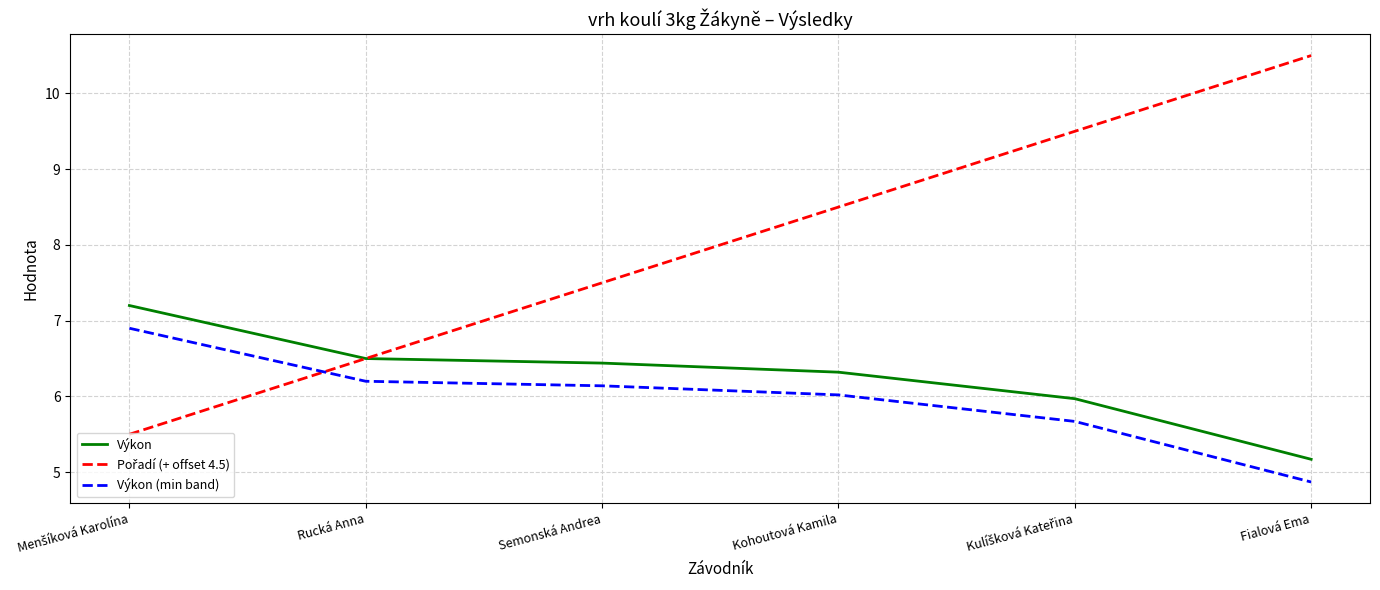

What is the total value across all series at Fialová Ema?

20.5